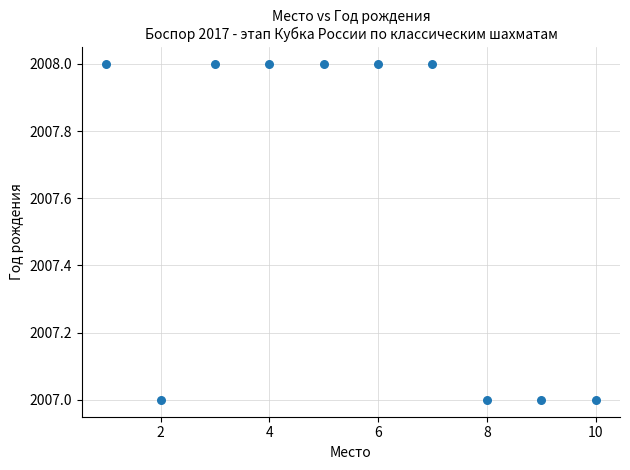

What is the average X value?

6